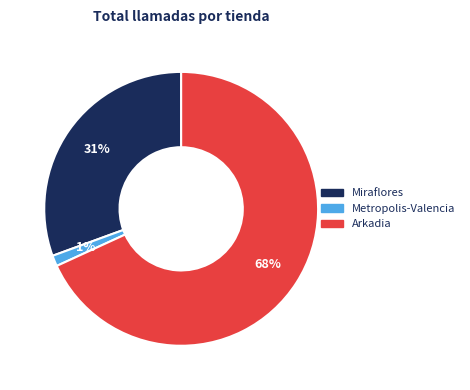

Which has a higher value, Arkadia or Miraflores?

Arkadia